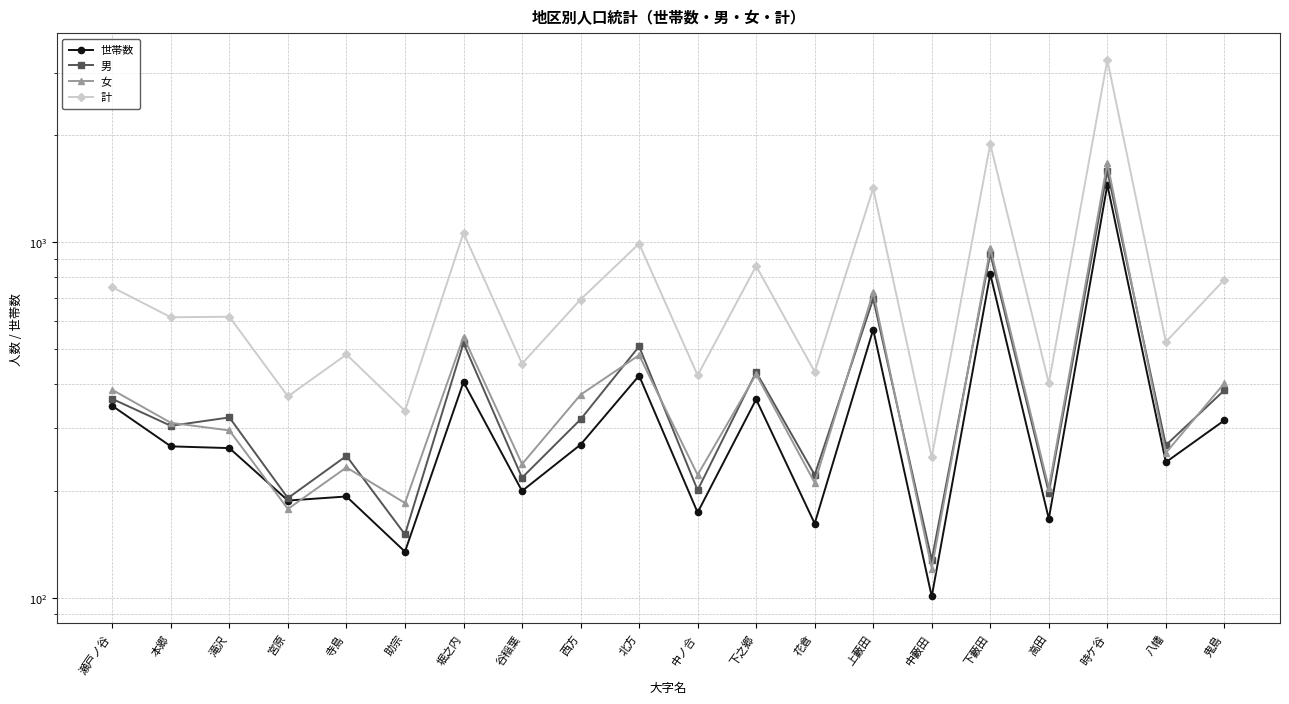

At which label does 男 first exceed 318?

瀬戸ノ谷